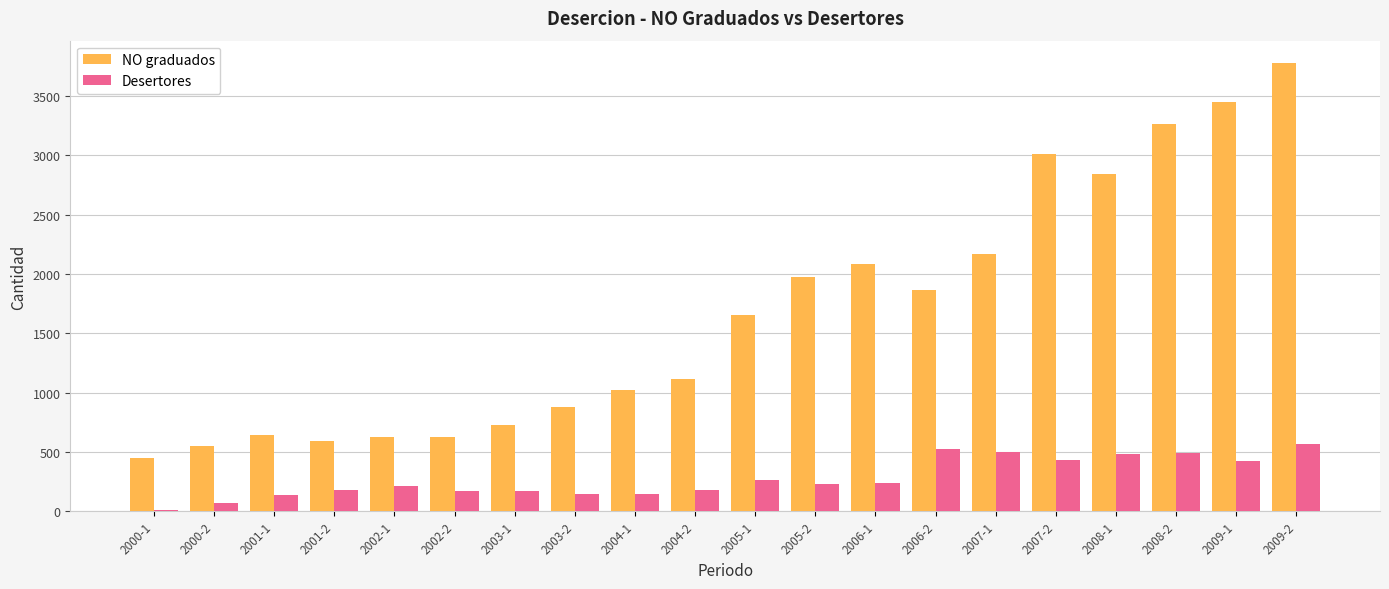

Which label corresponds to the largest value in the chart?

2009-2